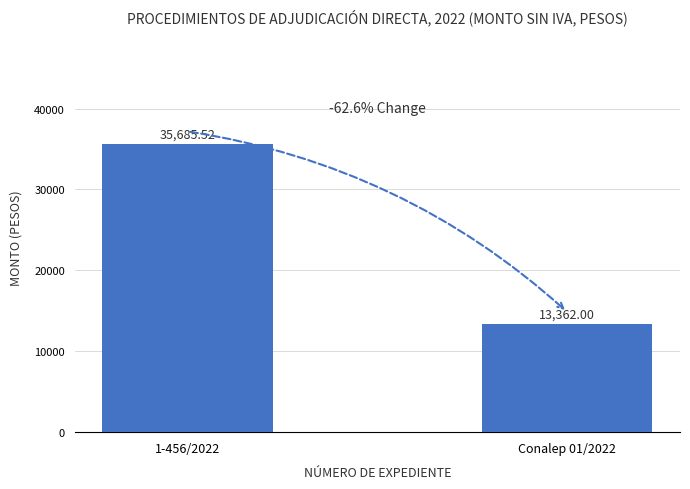

Reading left to right, extract all data points from this chart.

1-456/2022=35685.5	Conalep 01/2022=13362.0